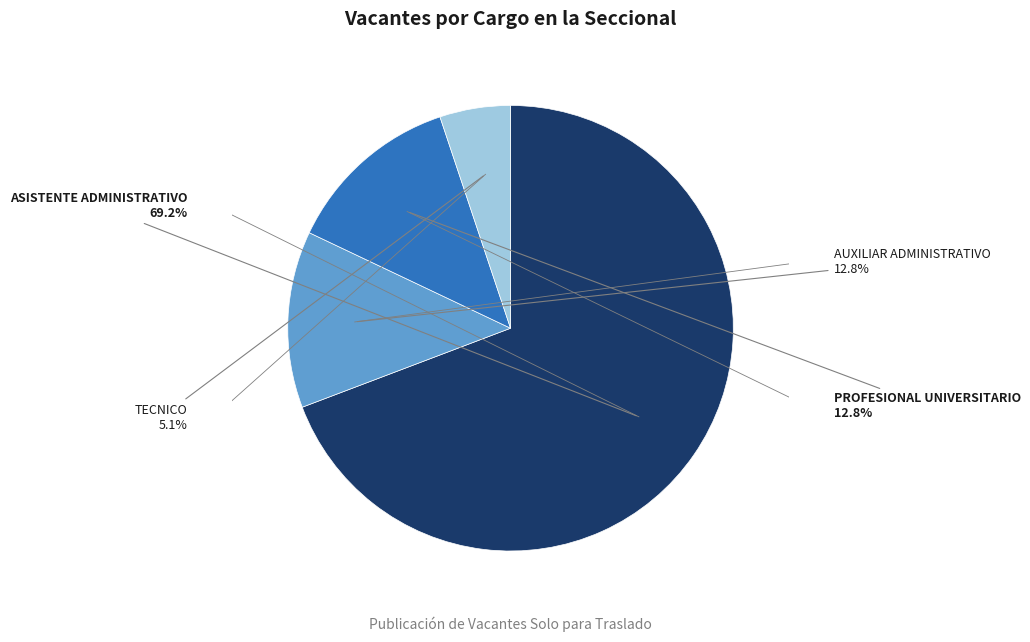

Is there any slice that represents more than half of the pie?

Yes